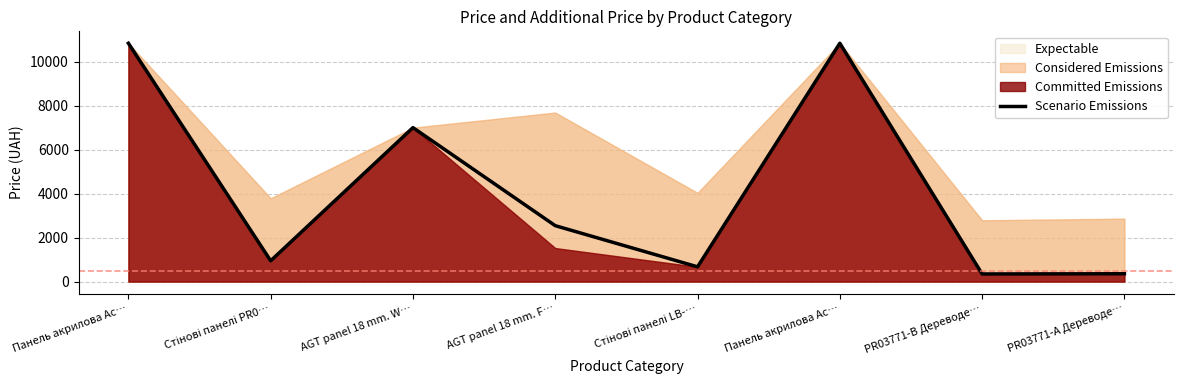

Where is the data nearest to the value 5594?

AGT panel 18 mm. W…